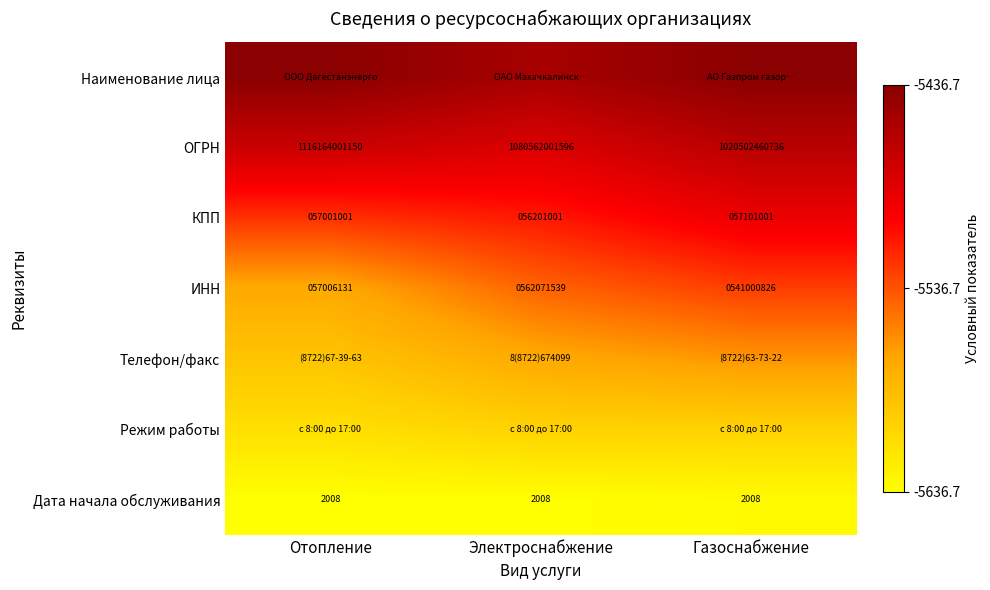

What is the difference between the second highest and minimum values in the КПП series?

800000.0